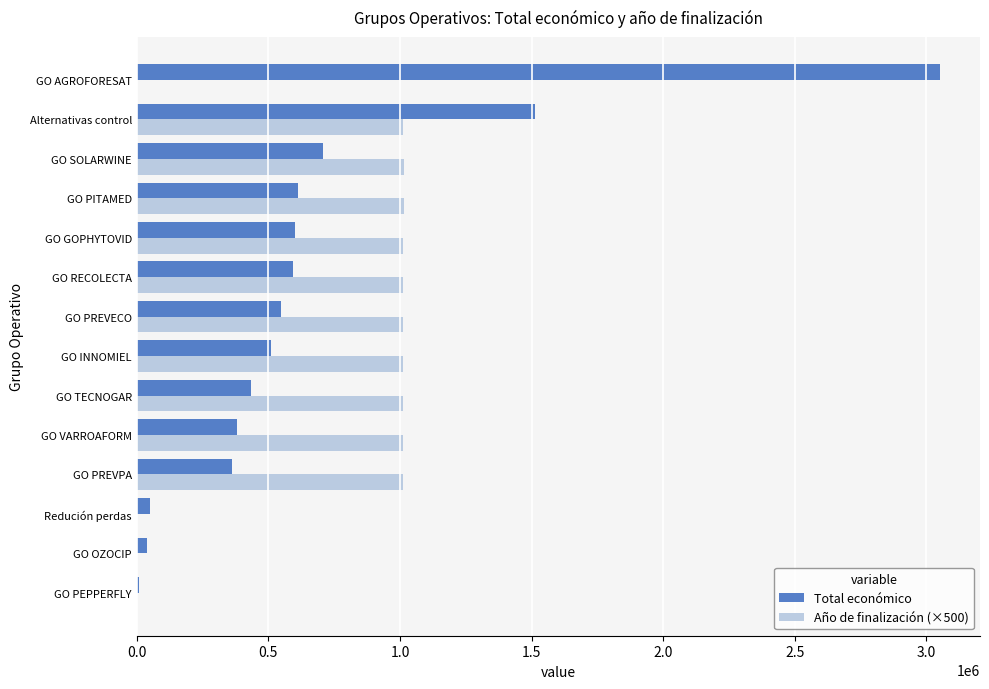

What is the sum of all Total económico values?

9407422